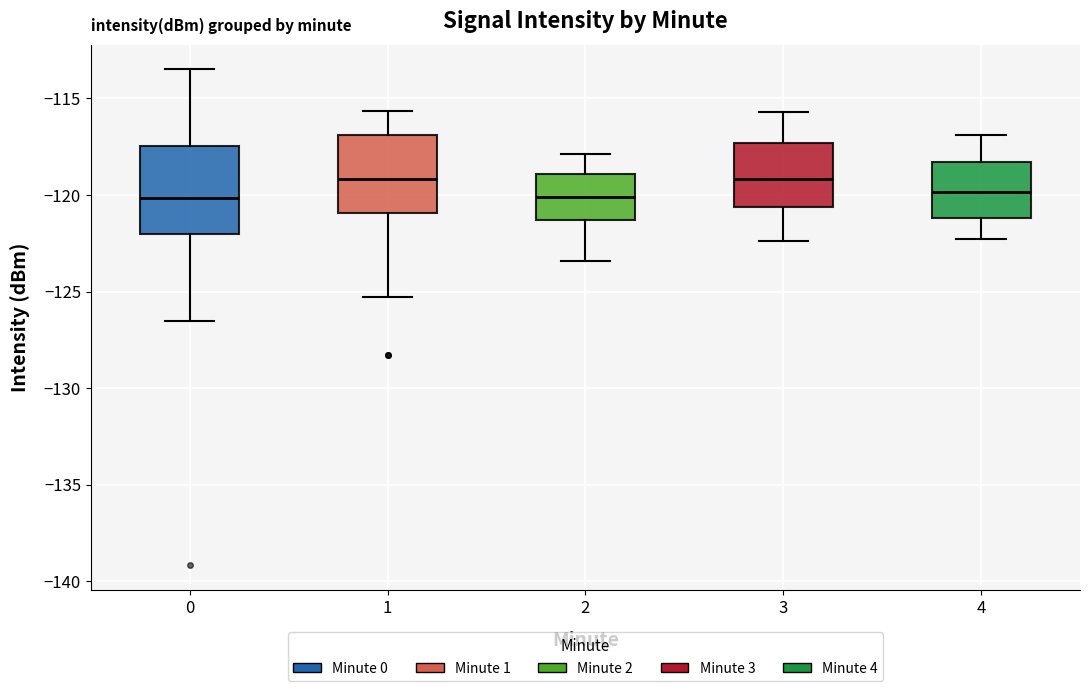

Reading left to right, read every box against the y-axis: the position of its median line, the range the box covers, and the ends of its whiskers. The values are not printed on the chart, so give them approximately, as read against the axis.

0: median -120.0, box -122.0 to -117.5, whiskers -126.5 to -113.5
1: median -119.0, box -121.0 to -117.0, whiskers -125.5 to -115.5
2: median -120.0, box -121.5 to -119.0, whiskers -123.5 to -118.0
3: median -119.0, box -120.5 to -117.5, whiskers -122.5 to -115.5
4: median -120.0, box -121.0 to -118.5, whiskers -122.5 to -117.0